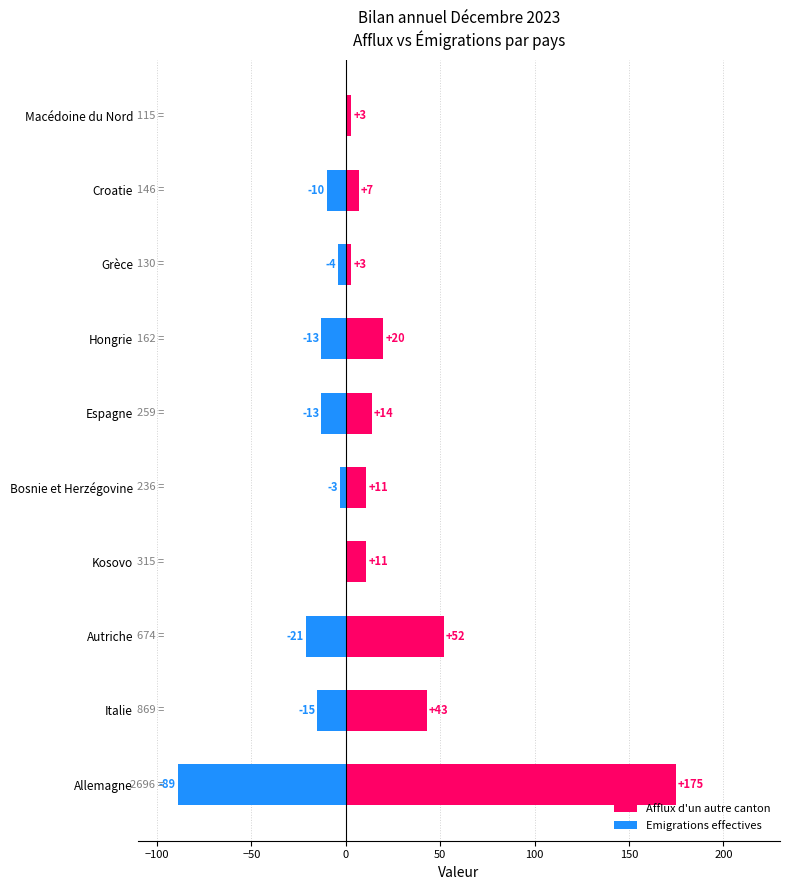

What is the sum of all Afflux d'un autre canton values?

339